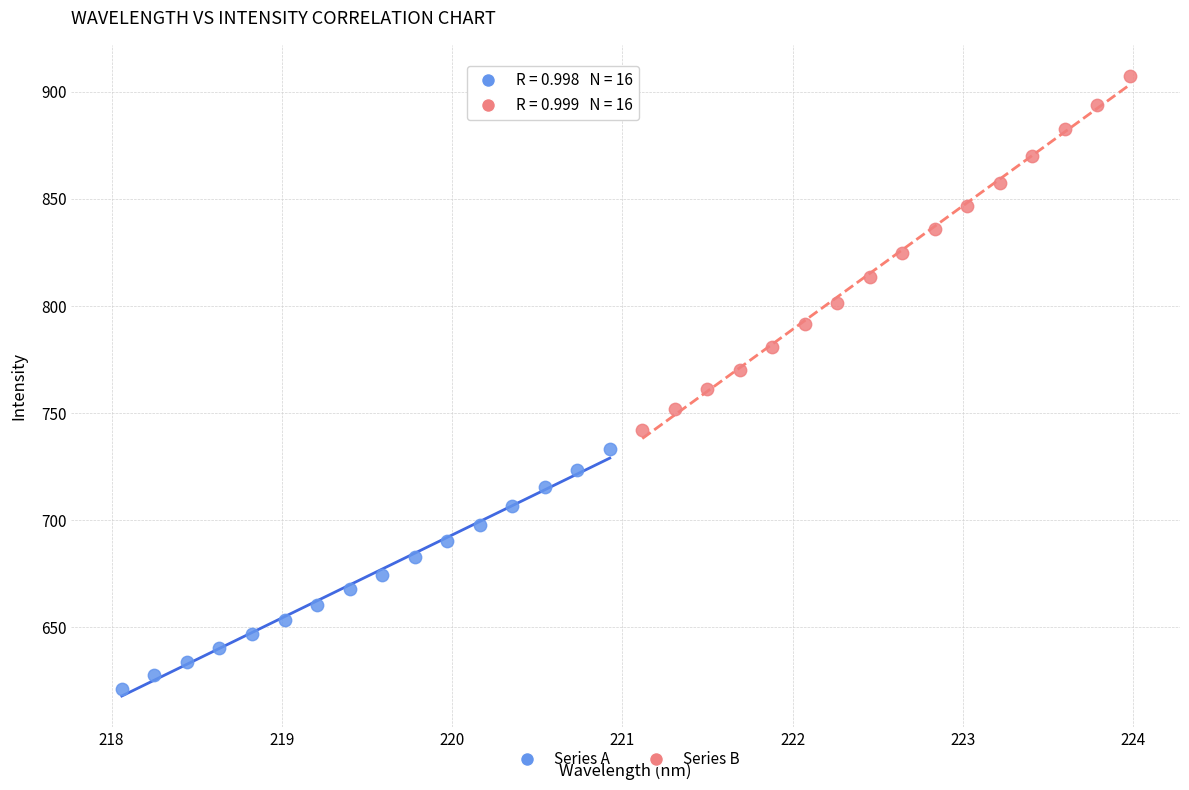

Which series reaches the maximum Y coordinate?

Series B